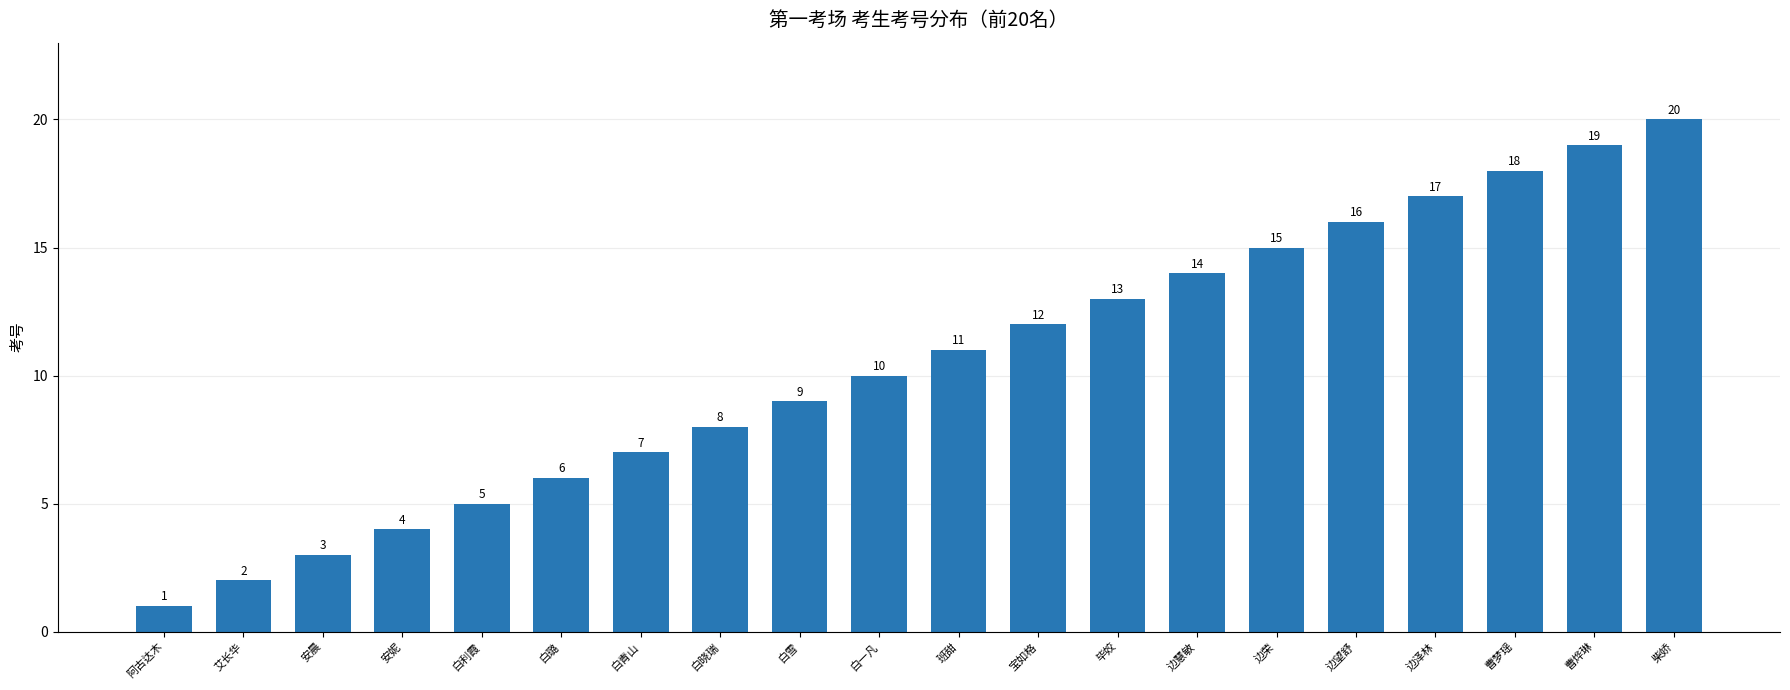

What is the change in value from 安晨 to 边慧敏?

+11